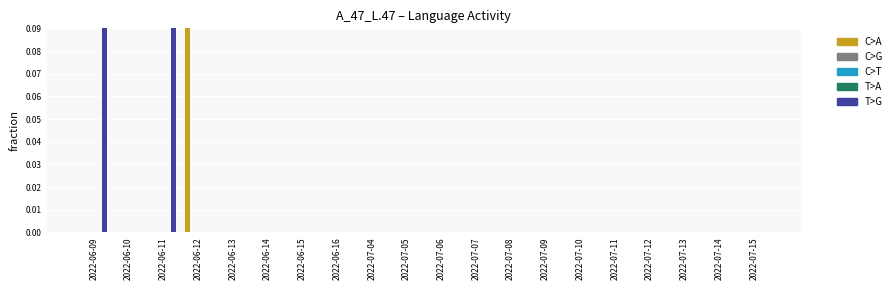

At 2022-06-14, list the series in order from largest to smallest.

AR, FR, RU, ZH, EN